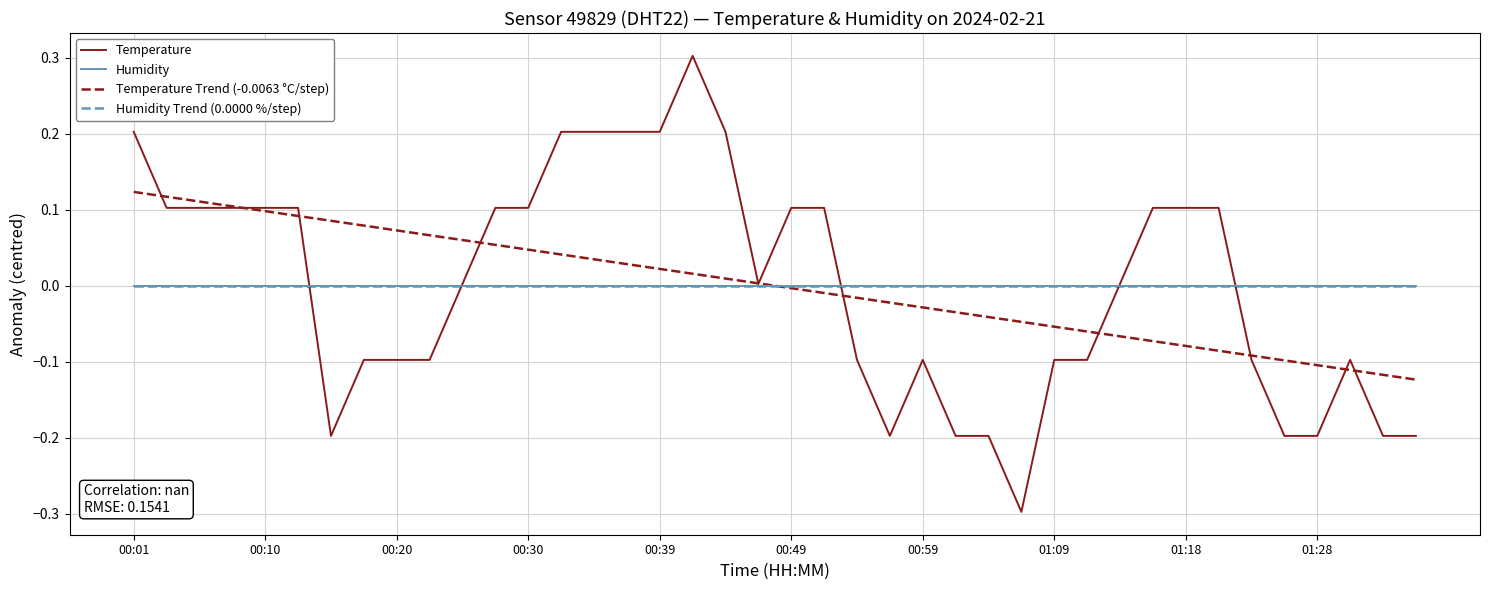

Is this an area chart (filled region under the line)?

No